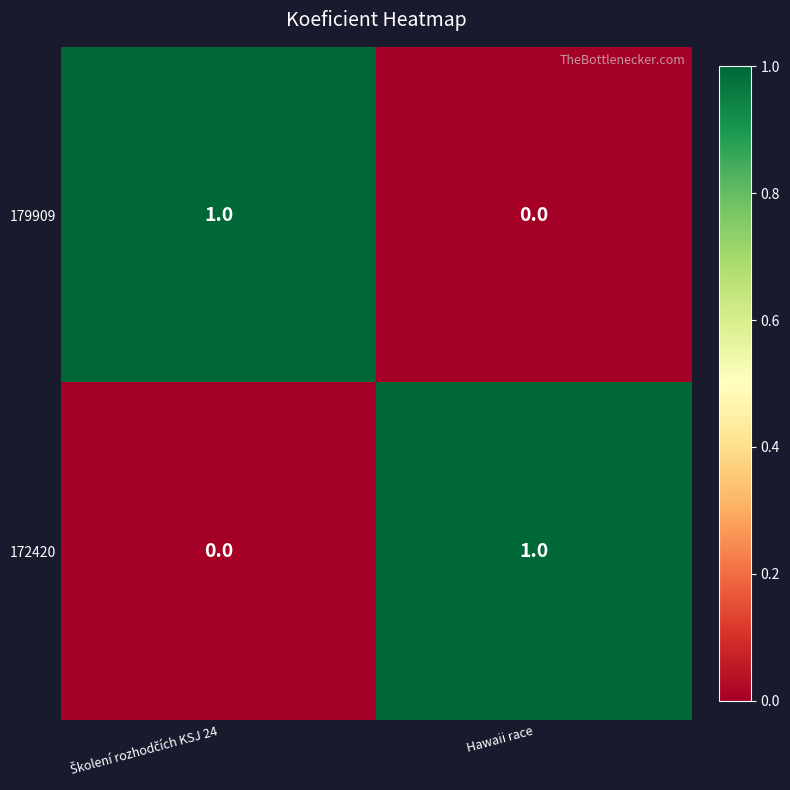

What is the total value across all series at Hawaii race?

1